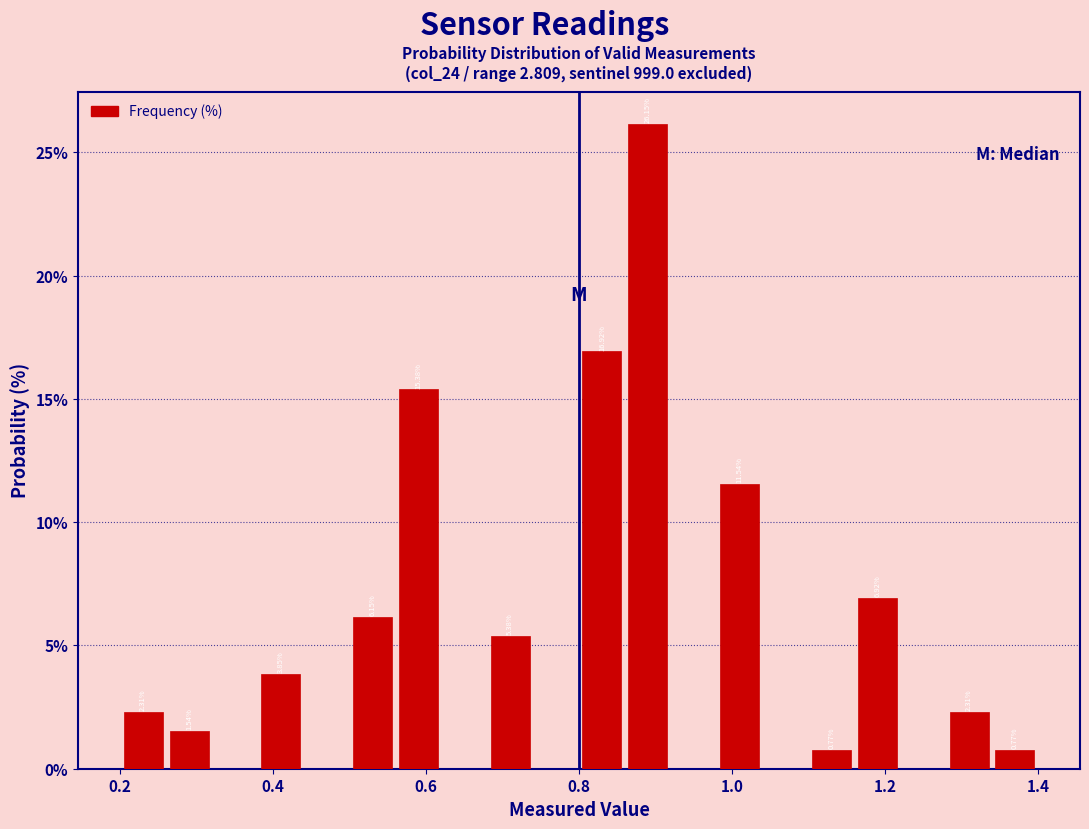

Around what value on the x-axis is the tallest bar? Give the approximate position of its centre, as read against the axis.

0.90